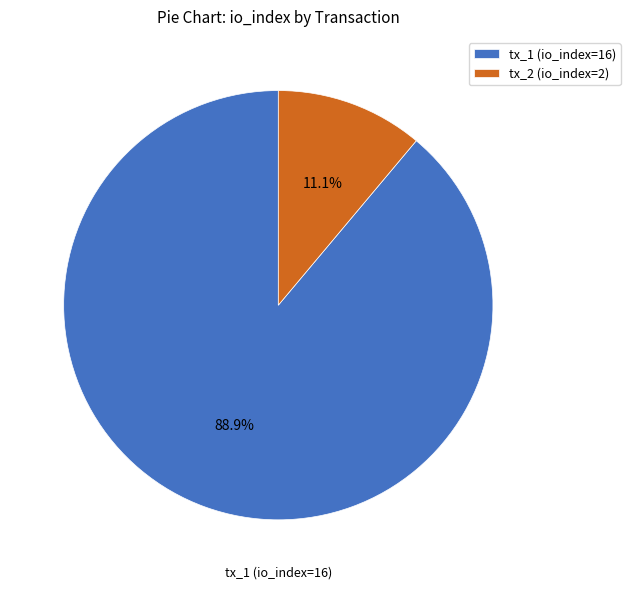

Rank the categories by value from lowest to highest.

tx_2 (io_index=2), tx_1 (io_index=16)